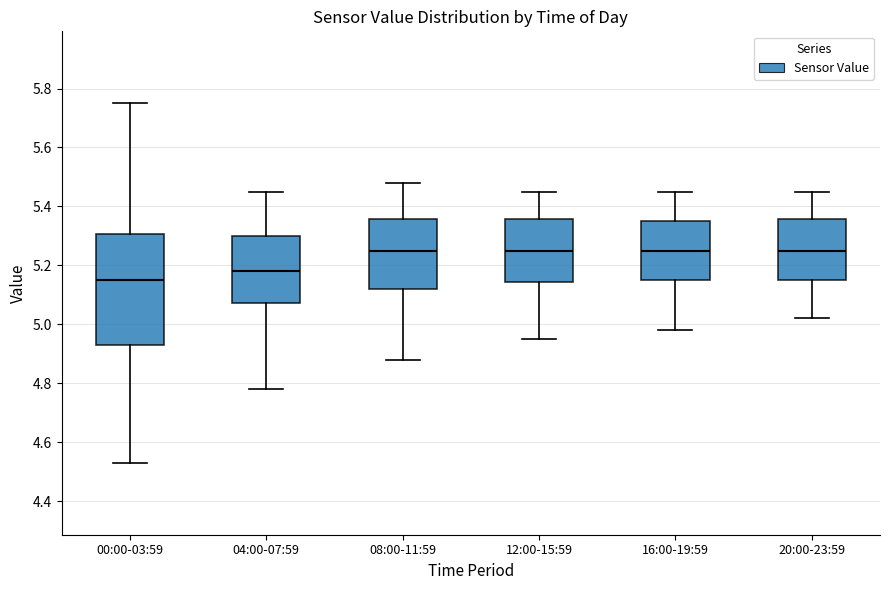

Reading left to right, read every box against the y-axis: the position of its median line, the range the box covers, and the ends of its whiskers. The values are not printed on the chart, so give them approximately, as read against the axis.

00:00-03:59: median 5.16, box 4.94 to 5.30, whiskers 4.54 to 5.76
04:00-07:59: median 5.18, box 5.08 to 5.30, whiskers 4.78 to 5.46
08:00-11:59: median 5.26, box 5.12 to 5.36, whiskers 4.88 to 5.48
12:00-15:59: median 5.26, box 5.14 to 5.36, whiskers 4.96 to 5.46
16:00-19:59: median 5.26, box 5.16 to 5.36, whiskers 4.98 to 5.46
20:00-23:59: median 5.26, box 5.16 to 5.36, whiskers 5.02 to 5.46